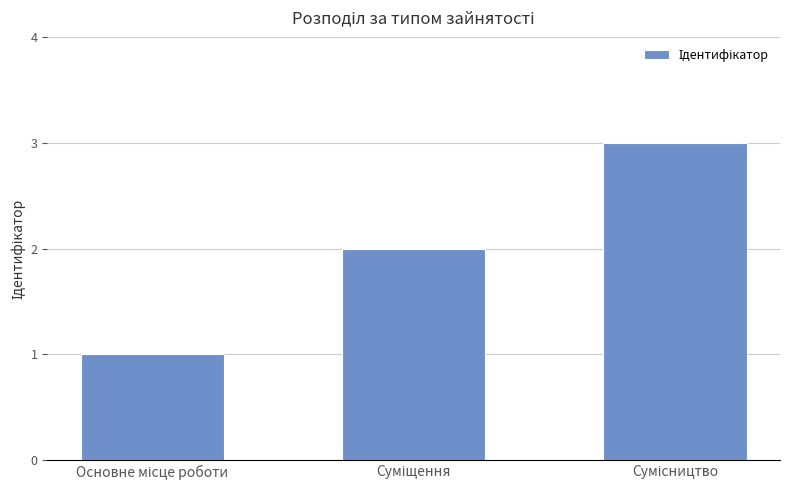

What is the greatest value displayed?

3